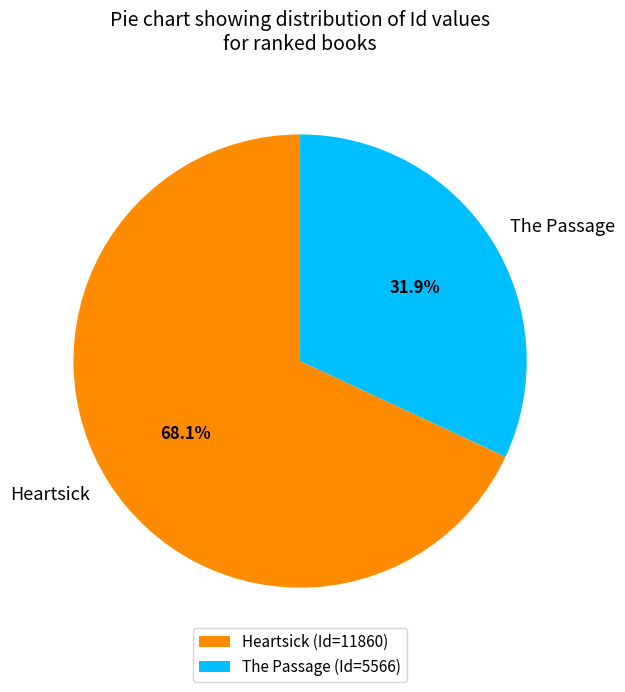

What is the smallest slice in the pie chart?

The Passage